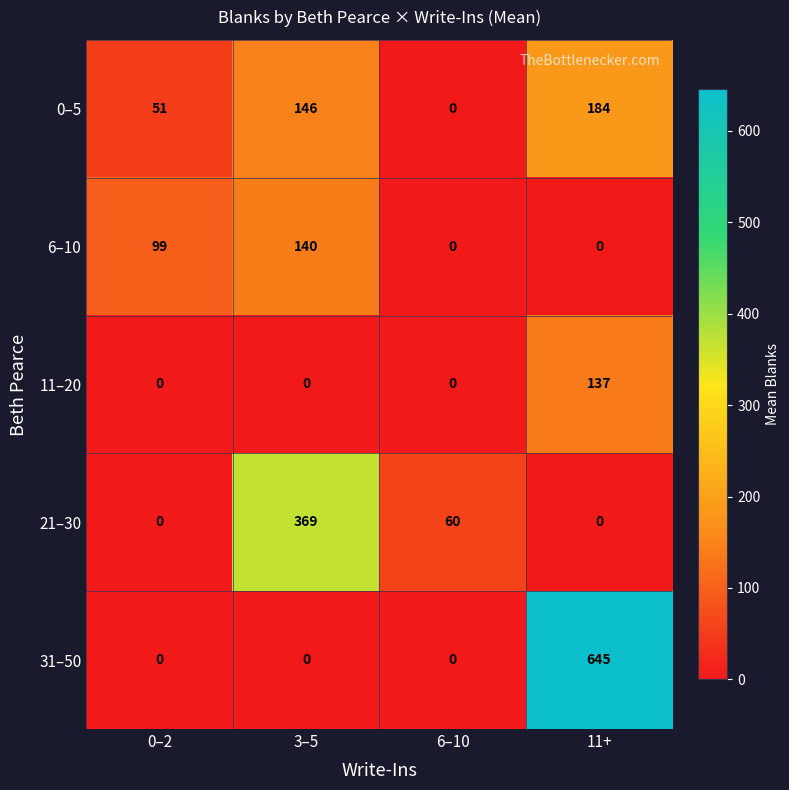

What is the difference between the maximum and minimum values in the 31–50 series?

645